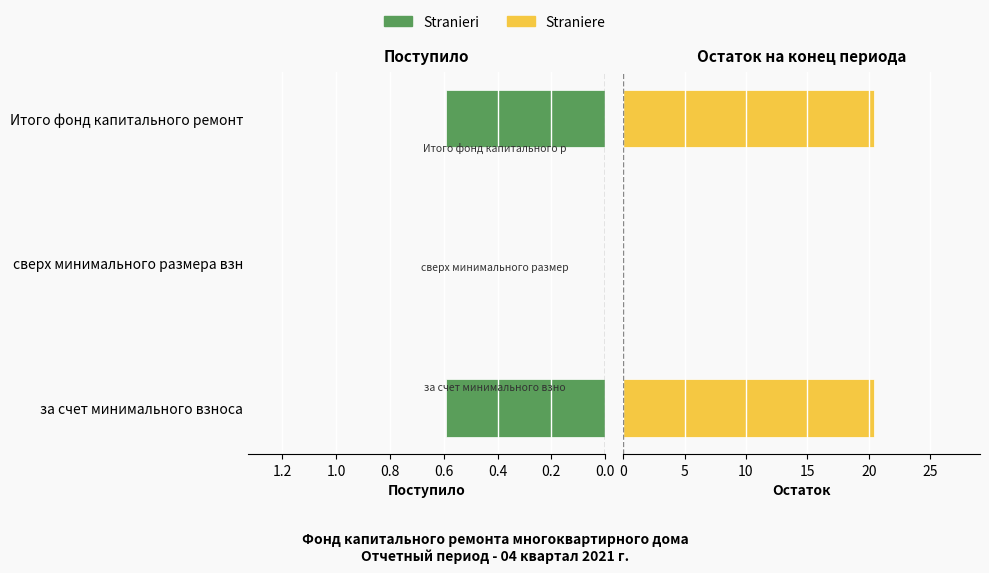

True or false: Straniere has a value of 20.4 at за счет минимального взноса.

True